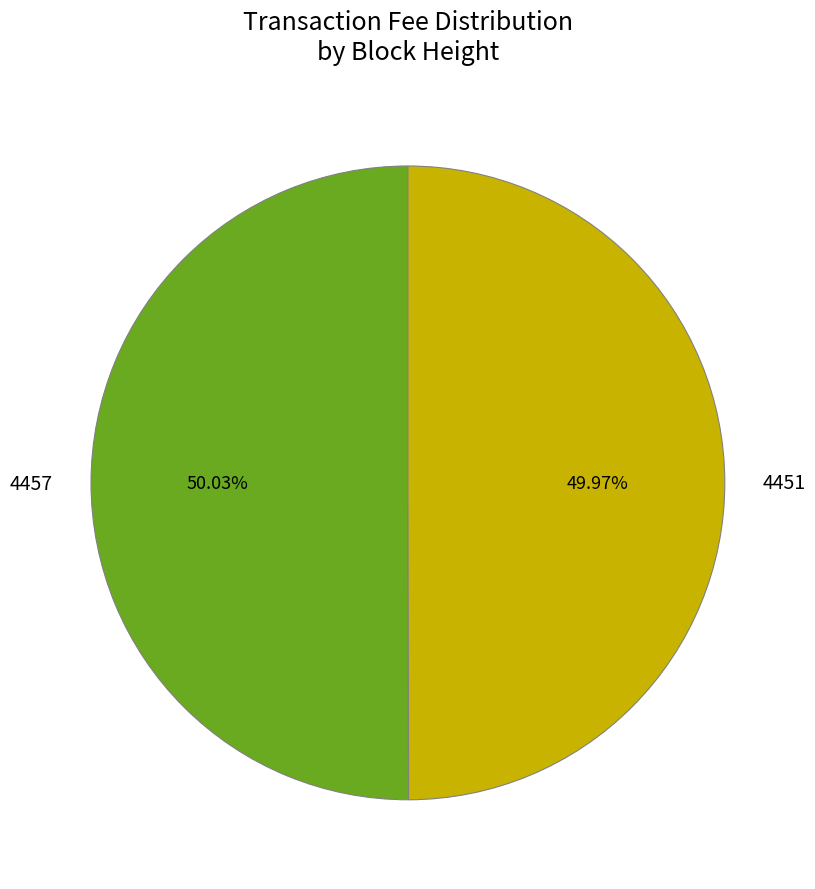

Is there any slice that represents more than half of the pie?

Yes